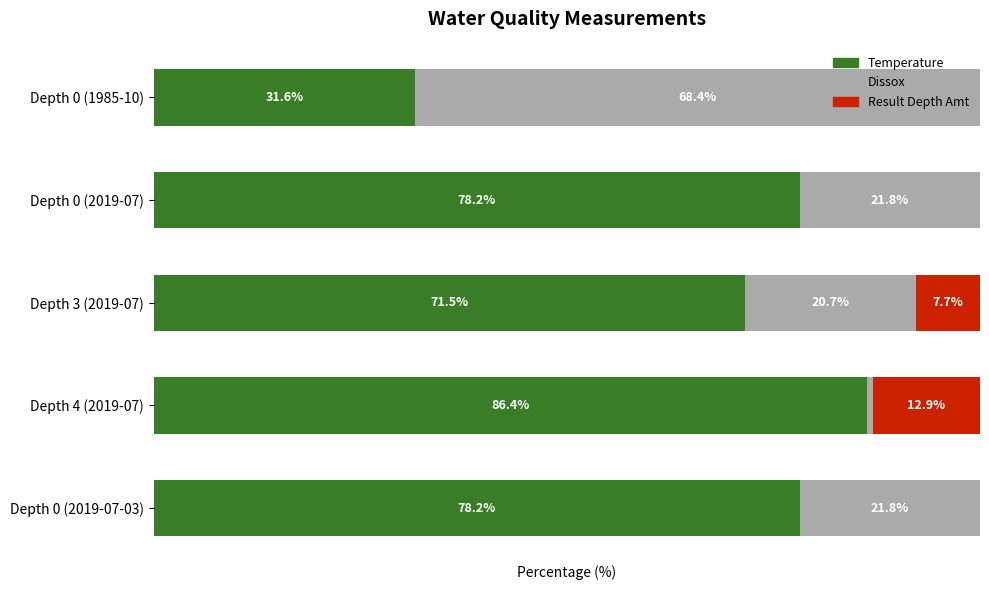

What are all the series names shown in the legend?

Temperature, Dissox, Result Depth Amt